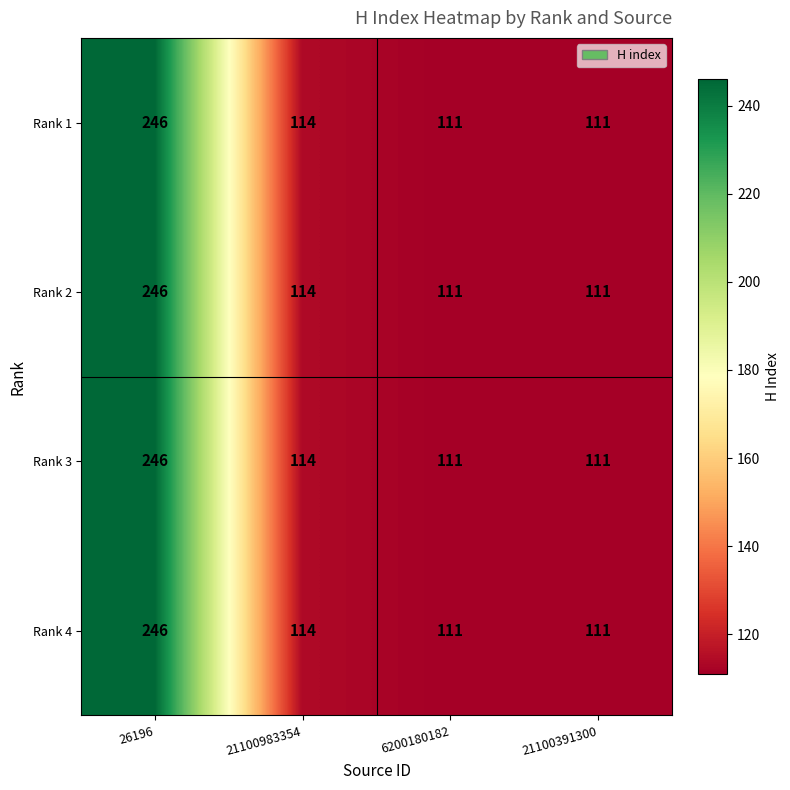

At which category is the sum across all series the highest?

26196